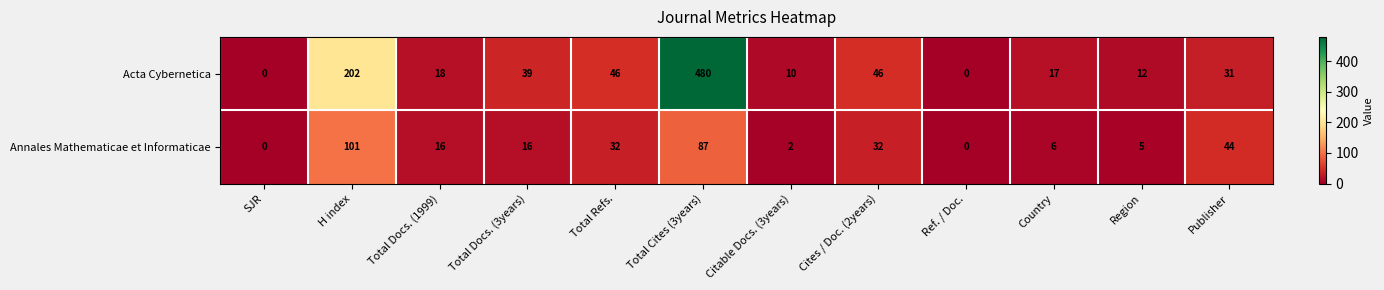

Reading left to right, what are all the values shown in this chart?

Acta Cybernetica: 0	202	18	39	46	480	10	46	0	17	12	31
Annales Mathematicae et Informaticae: 0	101	16	16	32	87	2	32	0	6	5	44